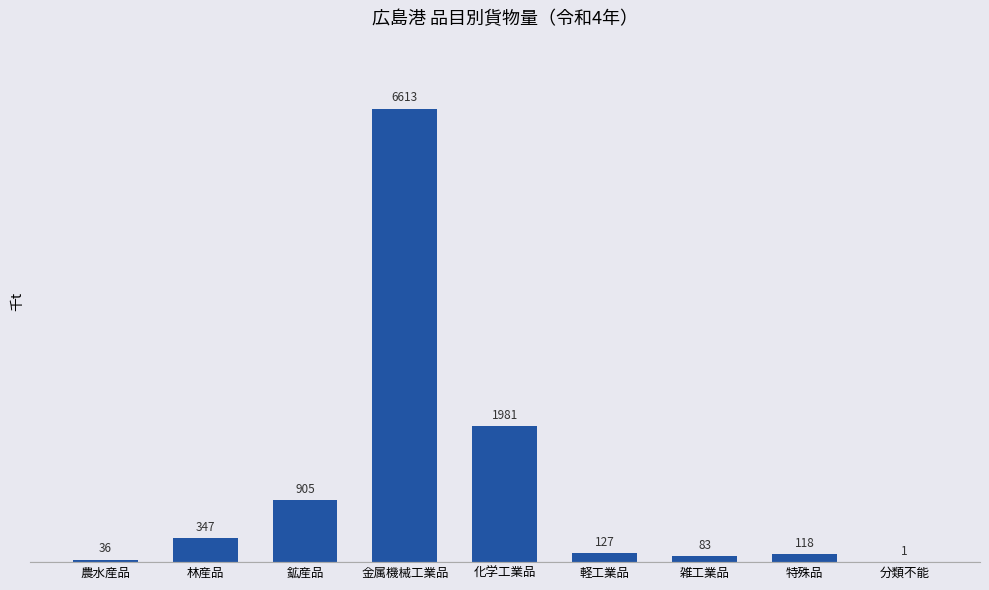

The chart shows a value of 1 at 分類不能. True or false?

True